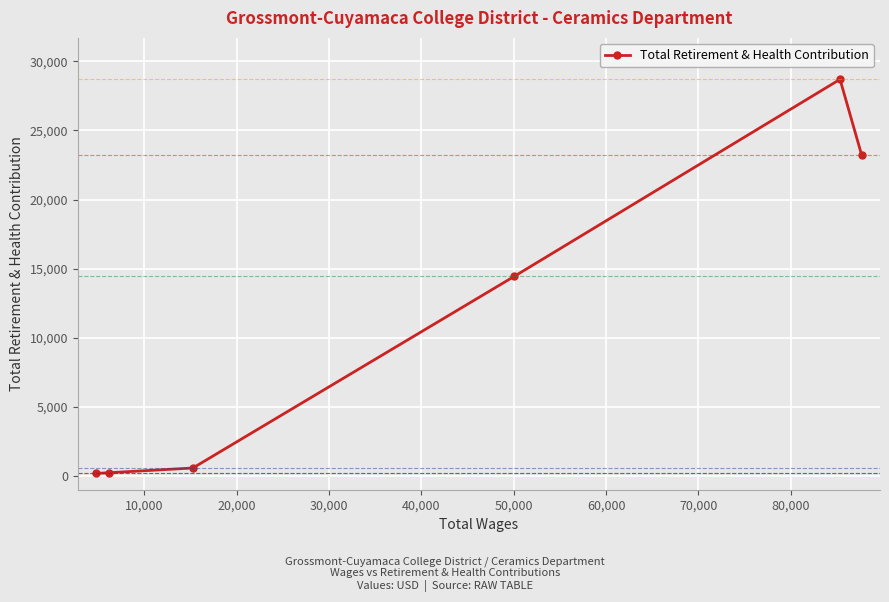

How many data points does each series have?

6